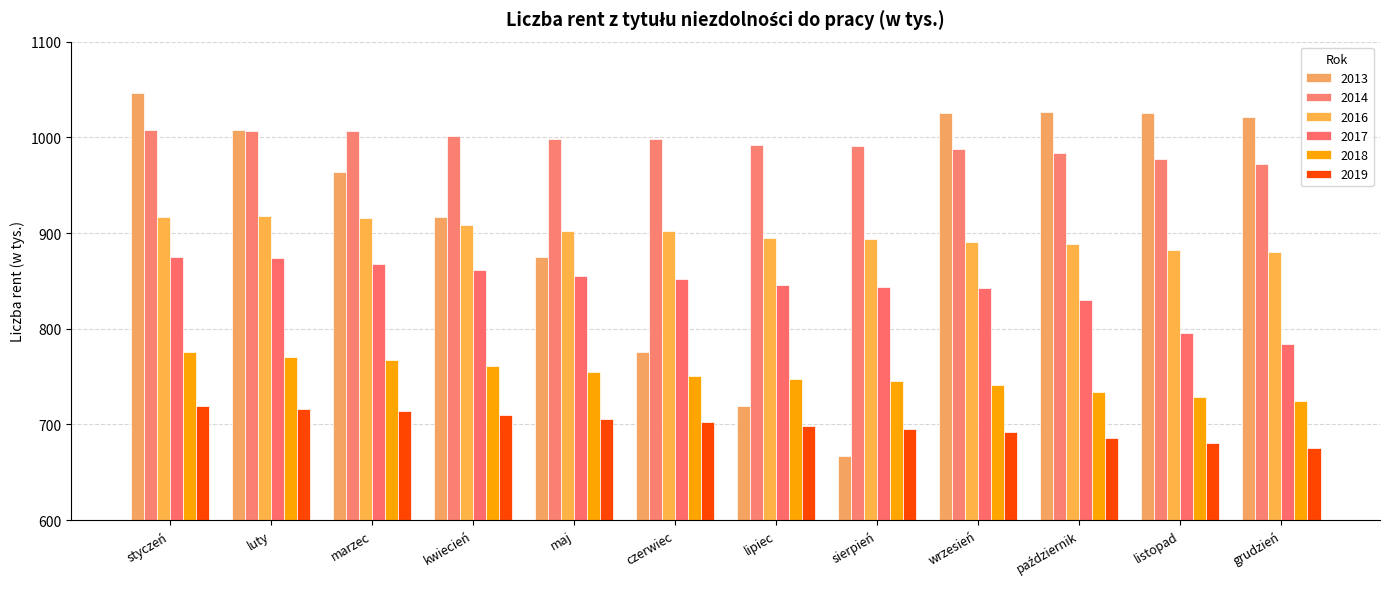

Count the number of data series in this chart.

6